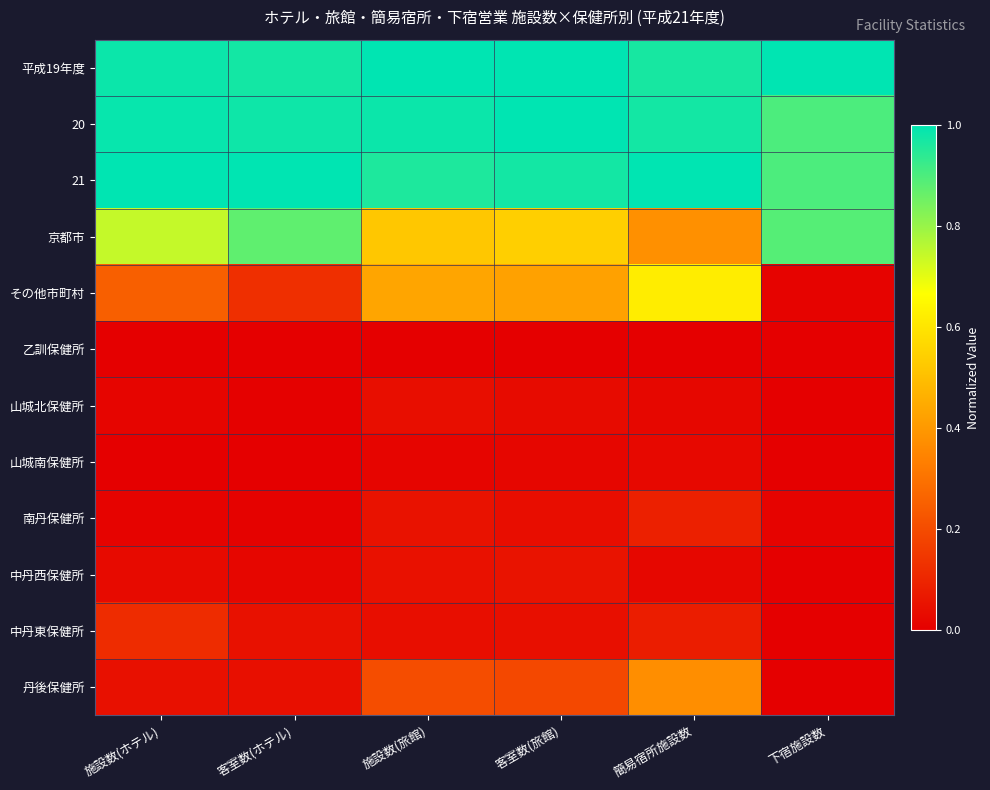

Reading left to right, list all the values displayed in this chart.

平成19年度: 施設数(ホテル)=1.0	客室数(ホテル)=1.0	施設数(旅館)=1.0	客室数(旅館)=1.0	簡易宿所施設数=1.0	下宿施設数=1.0
20: 施設数(ホテル)=1.0	客室数(ホテル)=1.0	施設数(旅館)=1.0	客室数(旅館)=1.0	簡易宿所施設数=1.0	下宿施設数=0.9
21: 施設数(ホテル)=1.0	客室数(ホテル)=1.0	施設数(旅館)=1.0	客室数(旅館)=1.0	簡易宿所施設数=1.0	下宿施設数=0.9
京都市: 施設数(ホテル)=0.7	客室数(ホテル)=0.9	施設数(旅館)=0.5	客室数(旅館)=0.5	簡易宿所施設数=0.4	下宿施設数=0.9
その他市町村: 施設数(ホテル)=0.3	客室数(ホテル)=0.1	施設数(旅館)=0.4	客室数(旅館)=0.4	簡易宿所施設数=0.6	下宿施設数=0.0
乙訓保健所: 施設数(ホテル)=0.0	客室数(ホテル)=0.0	施設数(旅館)=0.0	客室数(旅館)=0.0	簡易宿所施設数=0.0	下宿施設数=0.0
山城北保健所: 施設数(ホテル)=0.0	客室数(ホテル)=0.0	施設数(旅館)=0.0	客室数(旅館)=0.0	簡易宿所施設数=0.0	下宿施設数=0.0
山城南保健所: 施設数(ホテル)=0.0	客室数(ホテル)=0.0	施設数(旅館)=0.0	客室数(旅館)=0.0	簡易宿所施設数=0.0	下宿施設数=0.0
南丹保健所: 施設数(ホテル)=0.0	客室数(ホテル)=0.0	施設数(旅館)=0.1	客室数(旅館)=0.0	簡易宿所施設数=0.1	下宿施設数=0.0
中丹西保健所: 施設数(ホテル)=0.0	客室数(ホテル)=0.0	施設数(旅館)=0.0	客室数(旅館)=0.1	簡易宿所施設数=0.0	下宿施設数=0.0
中丹東保健所: 施設数(ホテル)=0.1	客室数(ホテル)=0.0	施設数(旅館)=0.0	客室数(旅館)=0.0	簡易宿所施設数=0.1	下宿施設数=0.0
丹後保健所: 施設数(ホテル)=0.0	客室数(ホテル)=0.0	施設数(旅館)=0.2	客室数(旅館)=0.2	簡易宿所施設数=0.4	下宿施設数=0.0